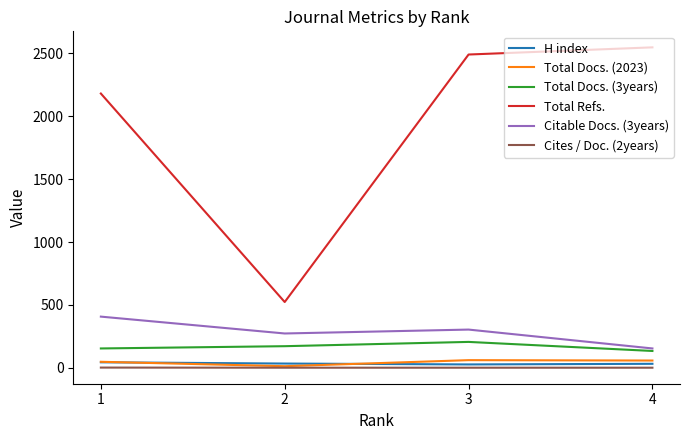

The value of Total Docs. (2023) at 4 is 58. True or false?

True